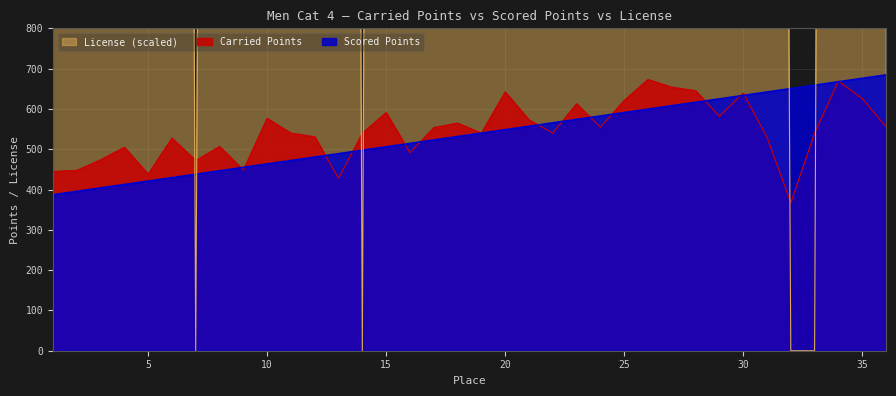

Reading right to left, list all the values displayed in this chart.

Carried Points: 555.9	626.0	669.1	540.0	367.4	529.9	639.4	581.8	645.3	654.0	673.0	621.1	554.7	612.9	540.0	573.0	642.4	540.0	564.9	553.6	491.4	591.0	540.0	427.8	530.9	540.0	576.9	448.4	506.9	471.9	527.5	438.2	505.1	473.7	447.5	444.9
Scored Points: 684.5	676.0	667.5	659.0	650.5	642.0	633.5	625.0	616.5	608.0	599.5	591.0	582.5	574.0	565.5	557.0	548.5	540.0	531.5	523.0	514.5	506.0	497.5	489.0	480.5	472.0	463.5	455.0	446.5	438.0	429.5	421.0	412.5	404.0	395.5	387.0
License: 10655.4	12986.6	12982.6	0.0	0.0	10231.8	11900.2	12937.6	13784.0	12937.6	13033.4	4242.9	10323.2	10342.1	9184.4	12683.8	11953.8	9882.8	13003.1	12975.6	12529.0	12957.1	0.0	12938.8	809.7	9024.7	1699.1	3259.2	11082.0	0.0	12630.4	8076.0	6949.0	11995.9	10060.5	6666.0